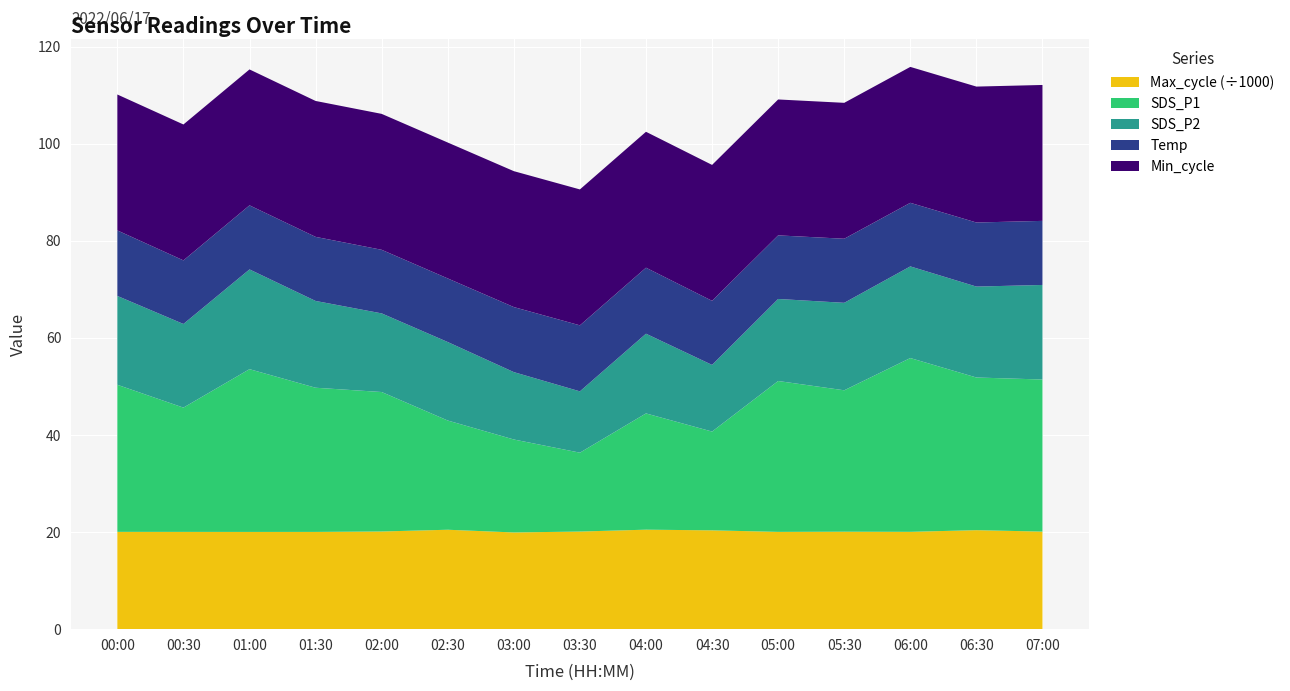

True or false: Max_cycle (÷1000) has a value of 20.5 at 02:30.

True